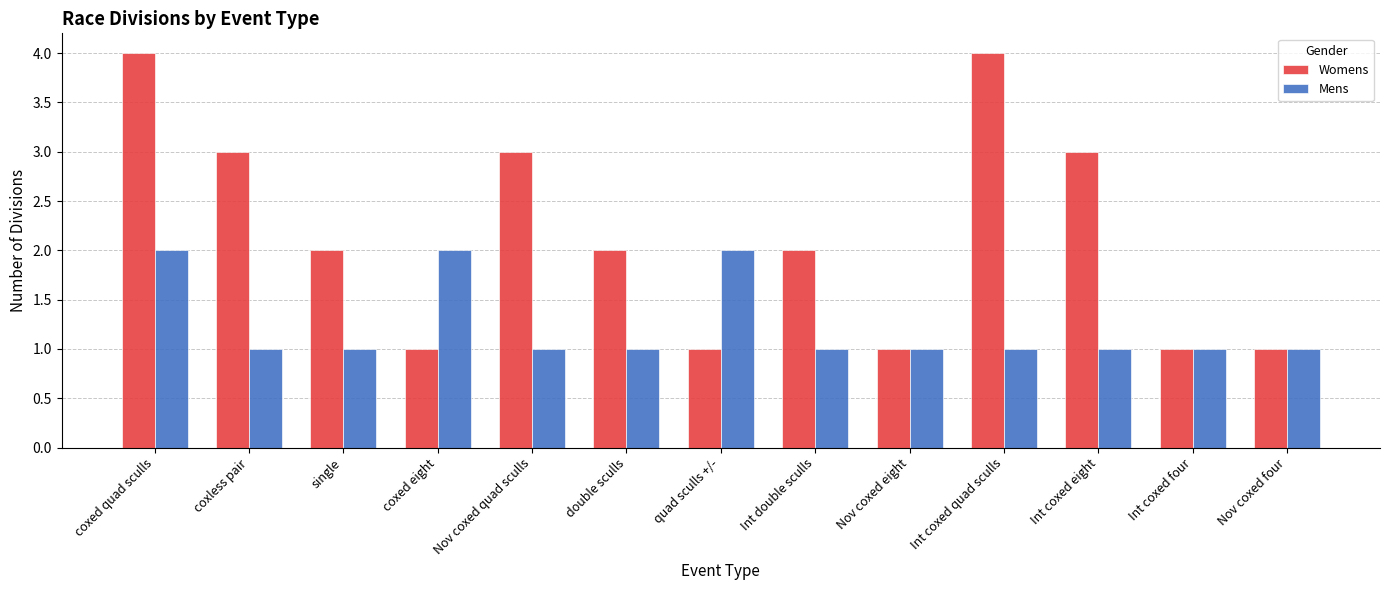

What is the total value across all series at Int coxed eight?

4